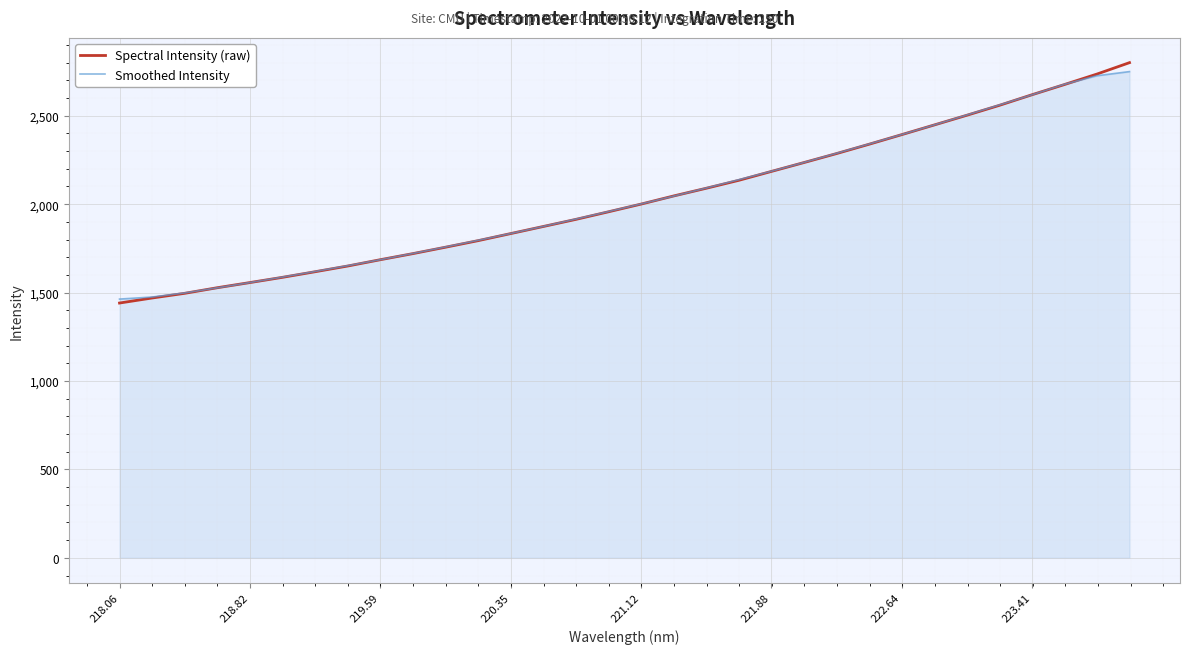

Which series has the widest spread of values?

Spectral Intensity (raw)